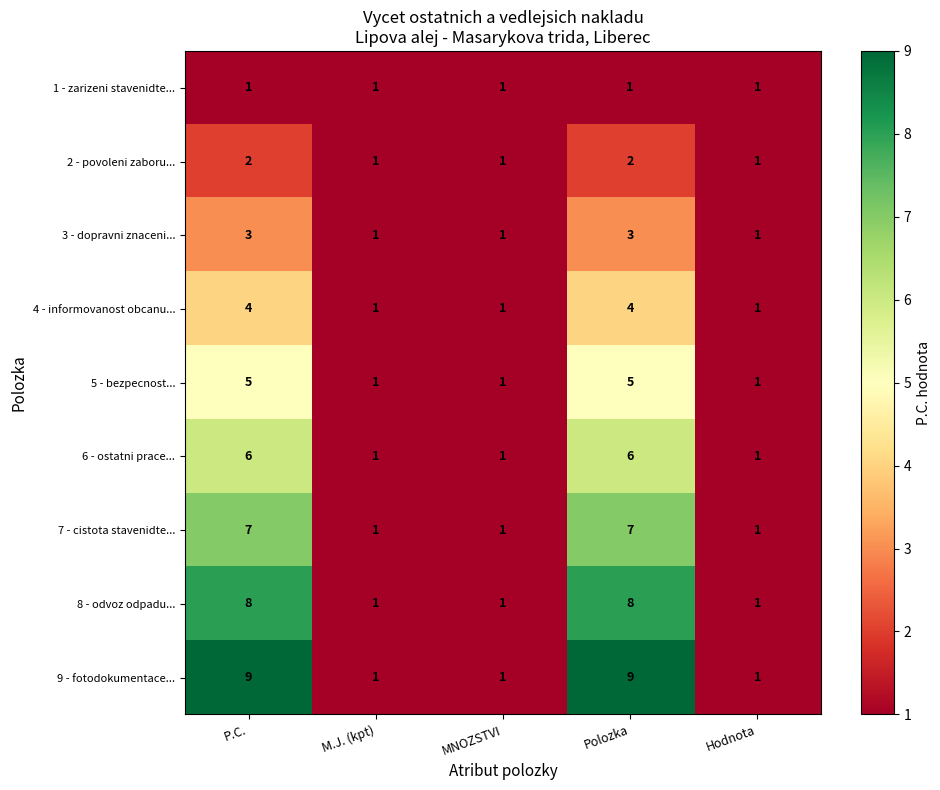

What is the maximum value shown in the chart?

9